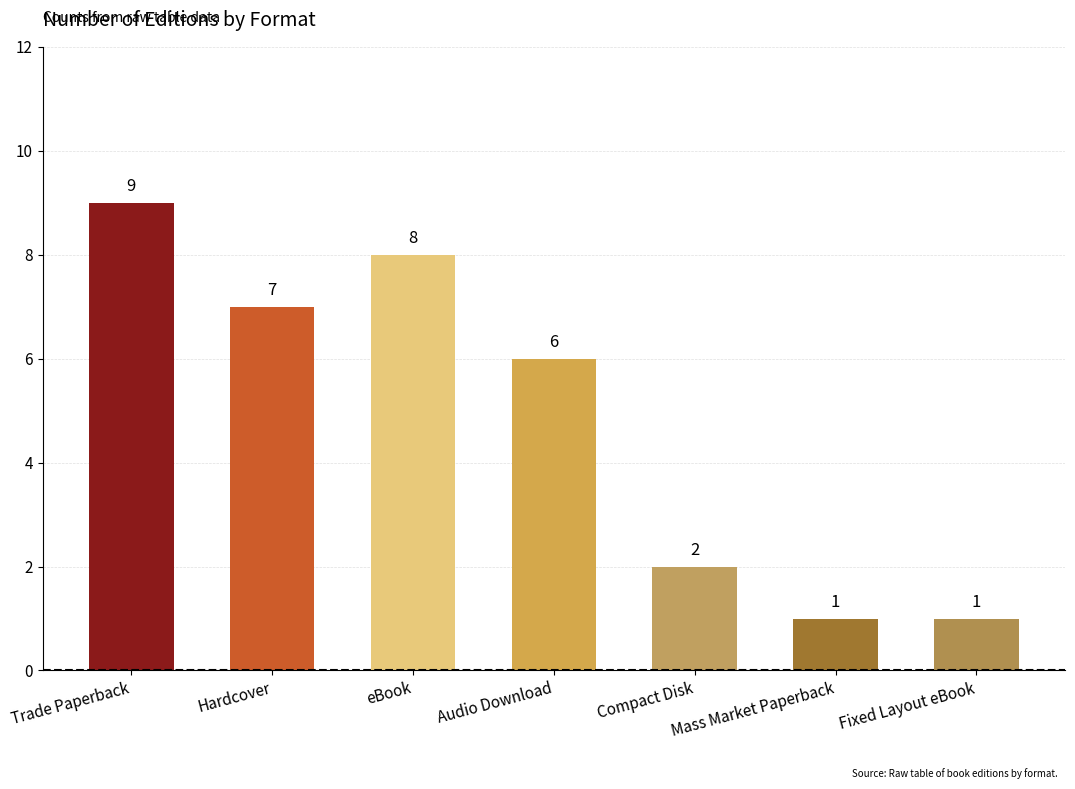

The value at Hardcover is 7. True or false?

True